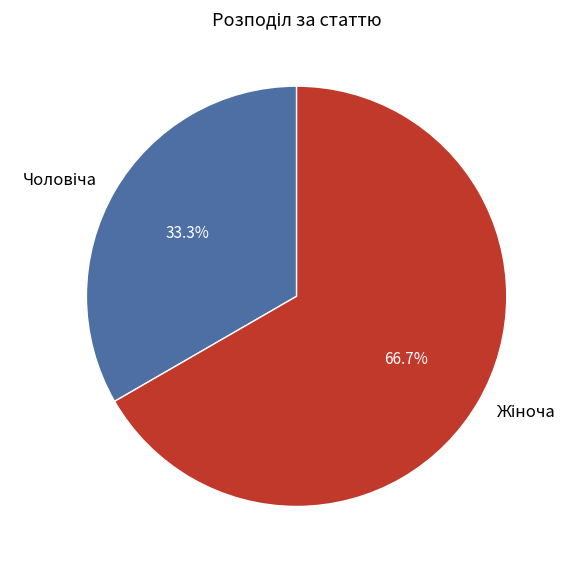

Is there any slice that represents more than half of the pie?

Yes